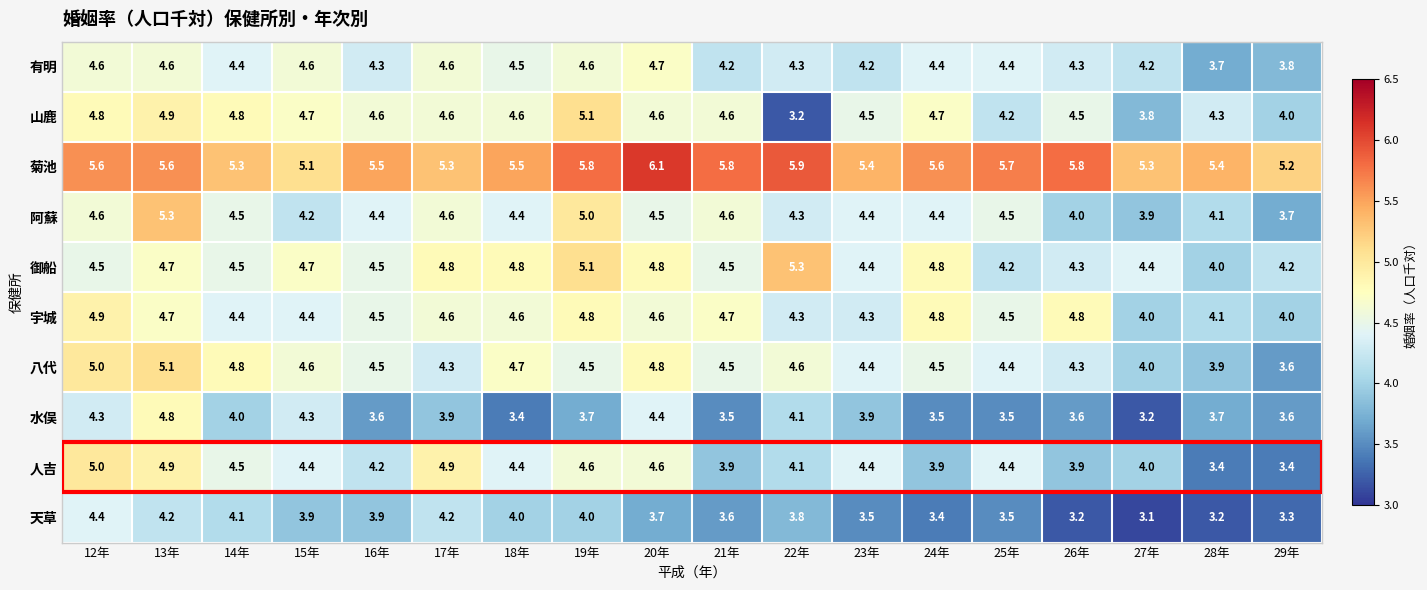

Which category has the lowest value in the 菊池 series?

15年